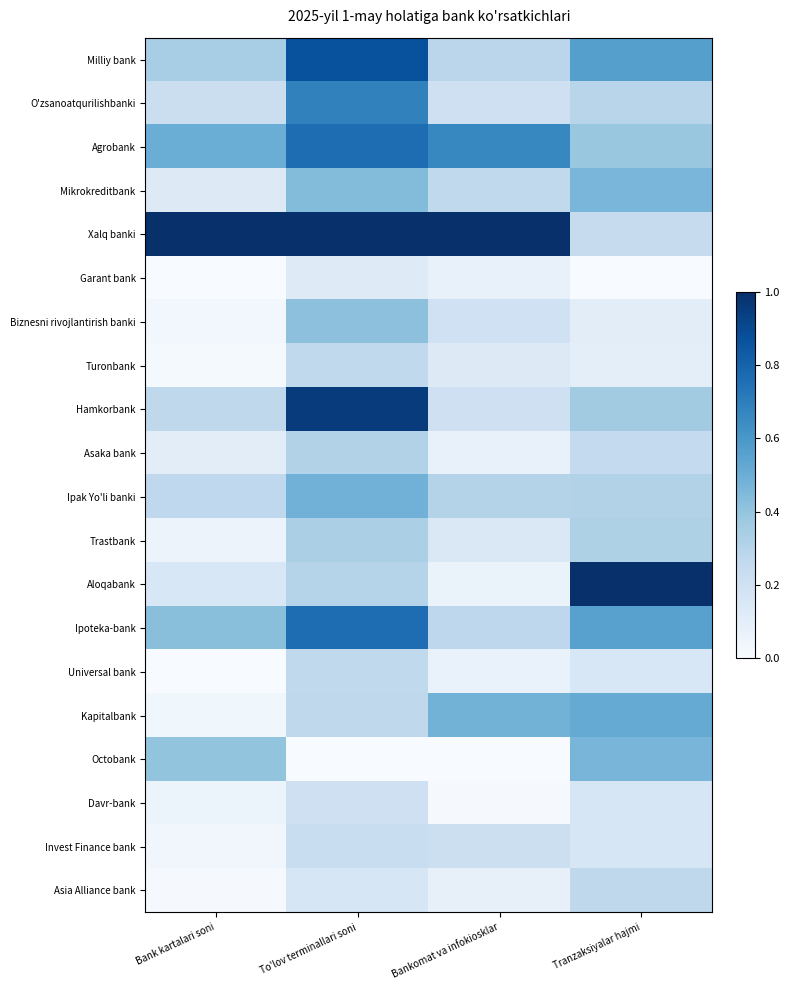

What is the spread (max minus min) of values at Bankomat va infokiosklar?

1.0